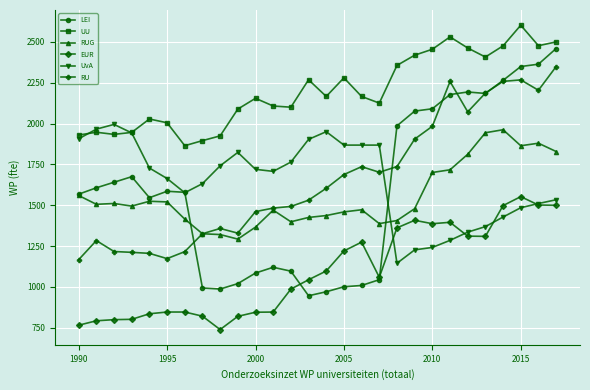

What is the value of the UvA point at the 9th from the left?

1741.6